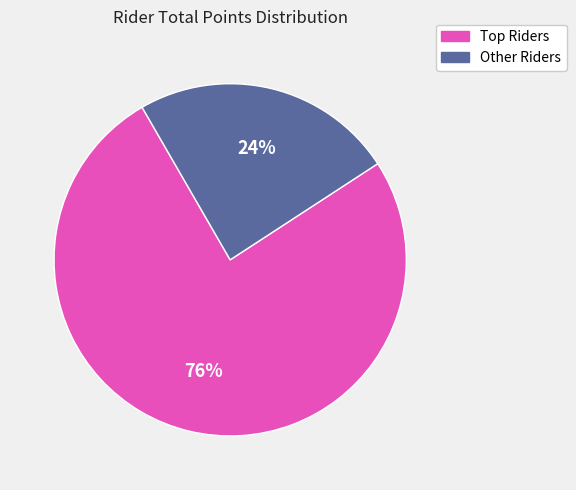

To the nearest percent, what is the average slice percentage?

50%